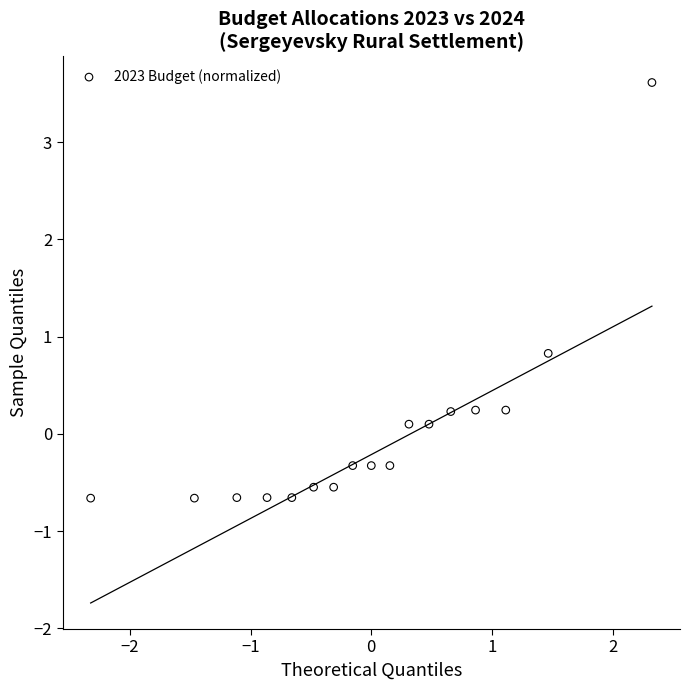

What Y value in the scatter plot is closest to 1?

0.8